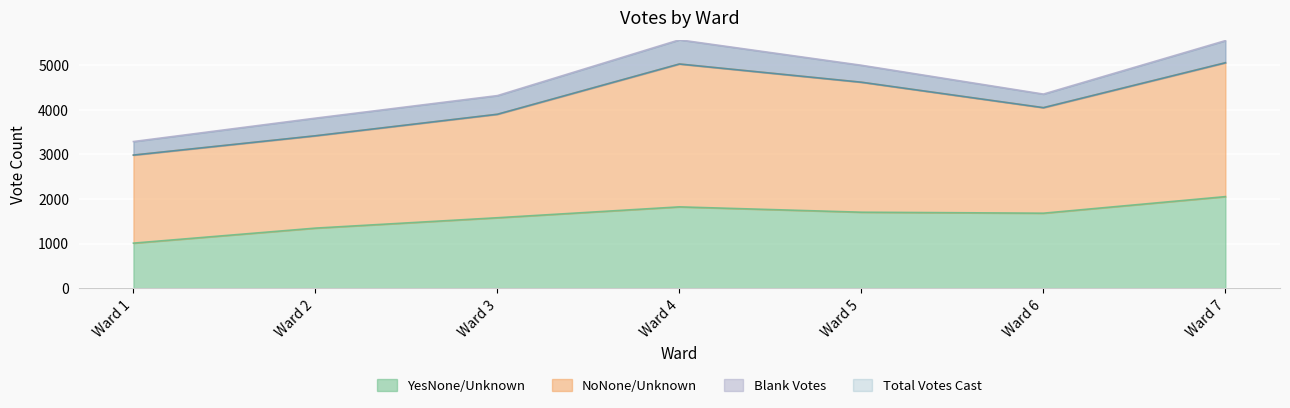

In YesNone/Unknown, how many points are higher than both neighbors (excluding endpoints)?

1